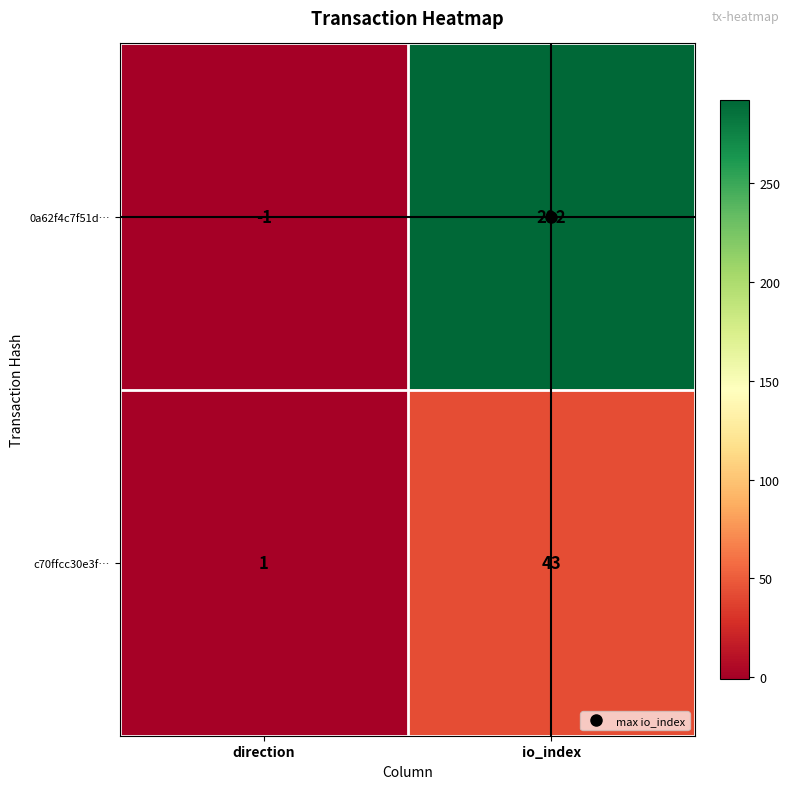

At how many categories does at least one series exceed 243?

1